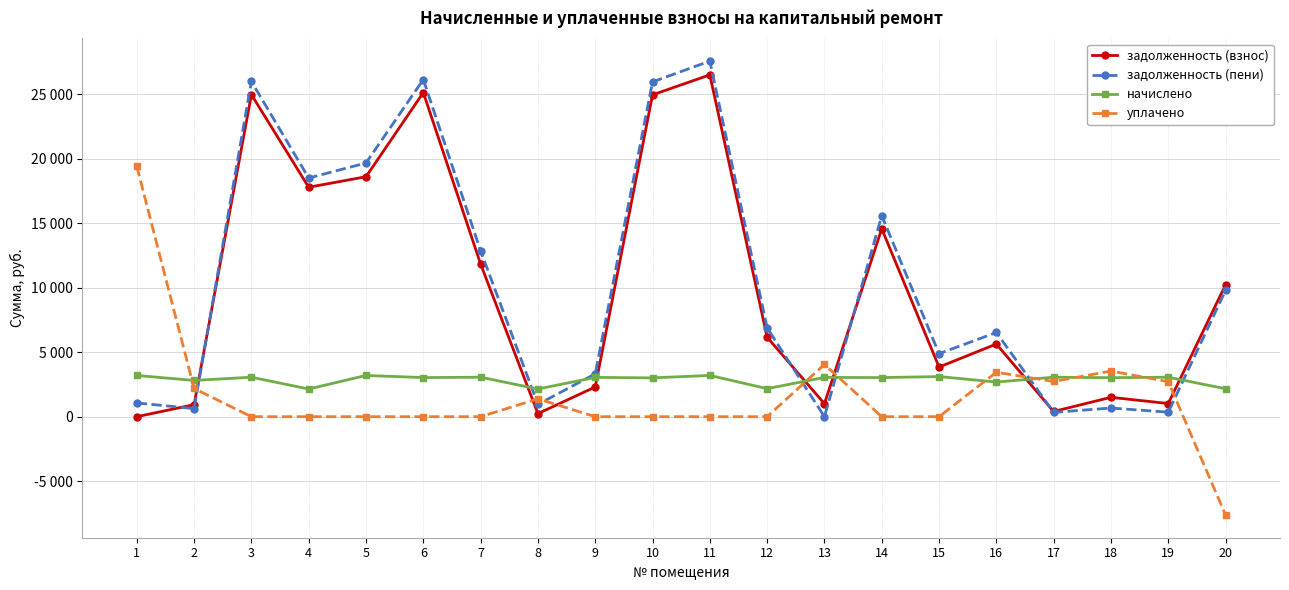

What are all the series names shown in the legend?

задолженность (взнос), задолженность (пени), начислено, уплачено